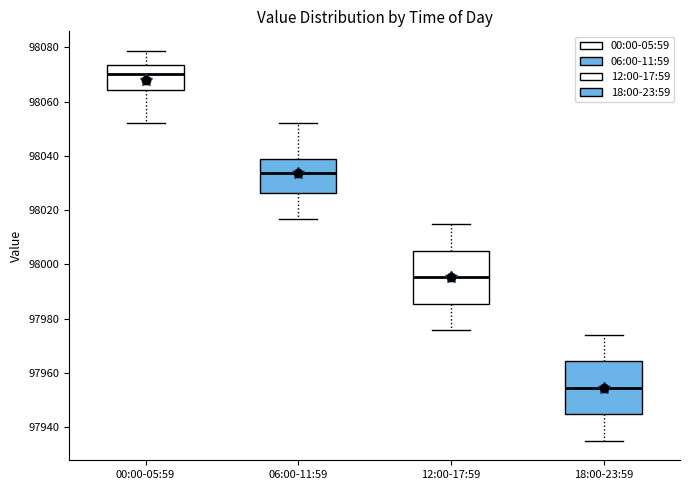

Which box has the highest median line?

00:00-05:59